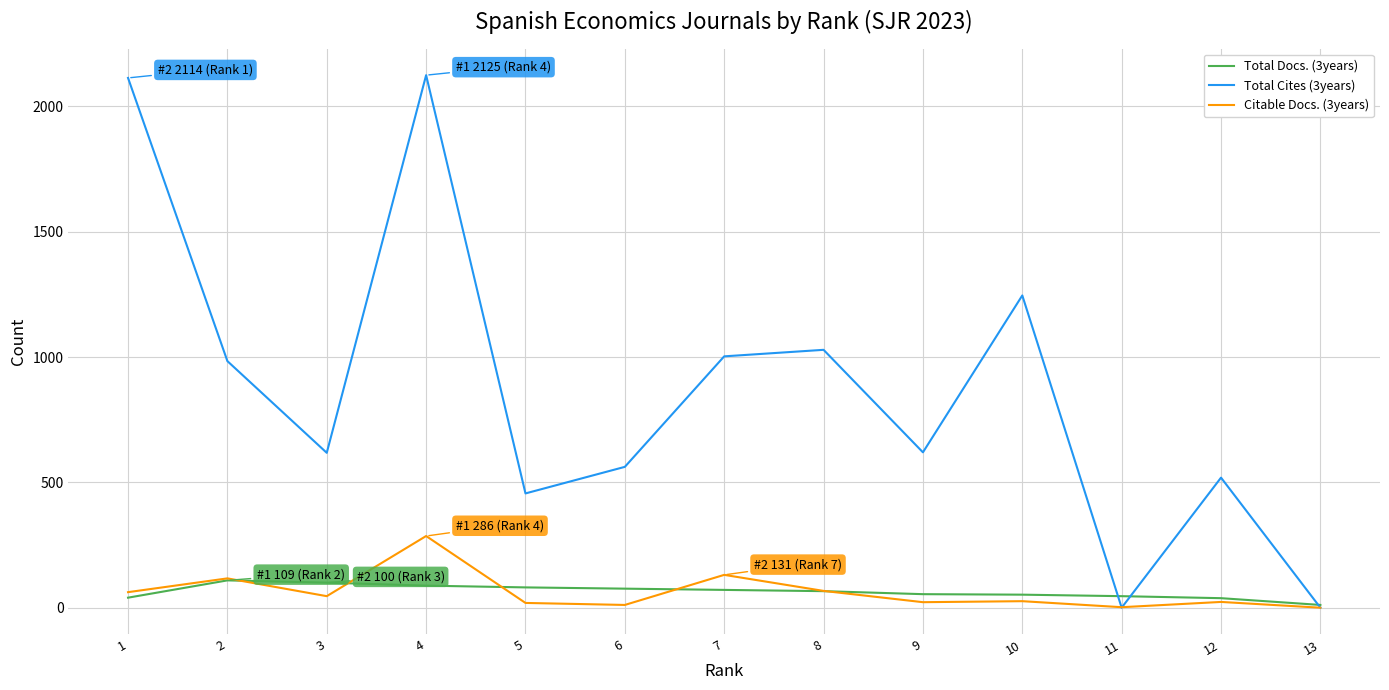

What is the greatest value displayed?

2125